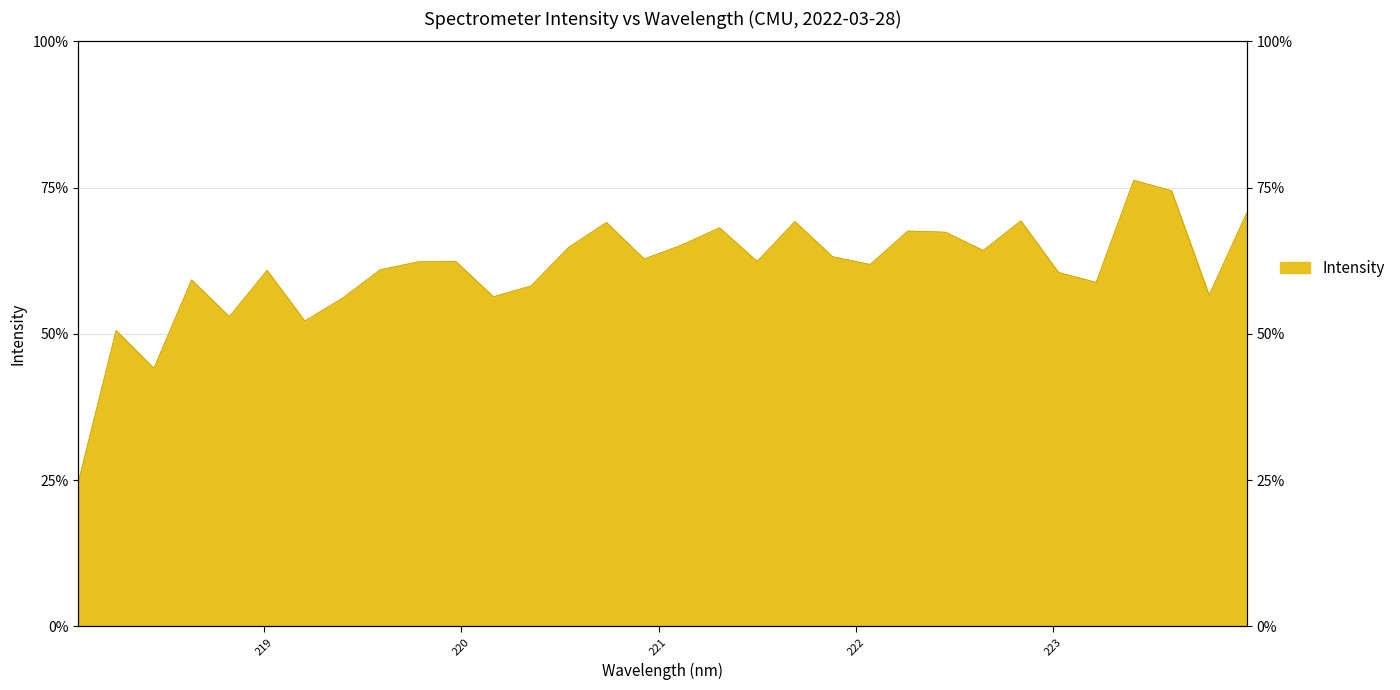

Reading left to right, transcribe all the data shown in this chart.

24.7	50.6	44.1	59.2	53.0	60.9	52.2	56.1	61.0	62.3	62.4	56.4	58.2	64.8	69.1	62.8	65.2	68.2	62.4	69.2	63.2	61.9	67.6	67.4	64.3	69.3	60.5	58.8	76.3	74.5	56.6	70.7